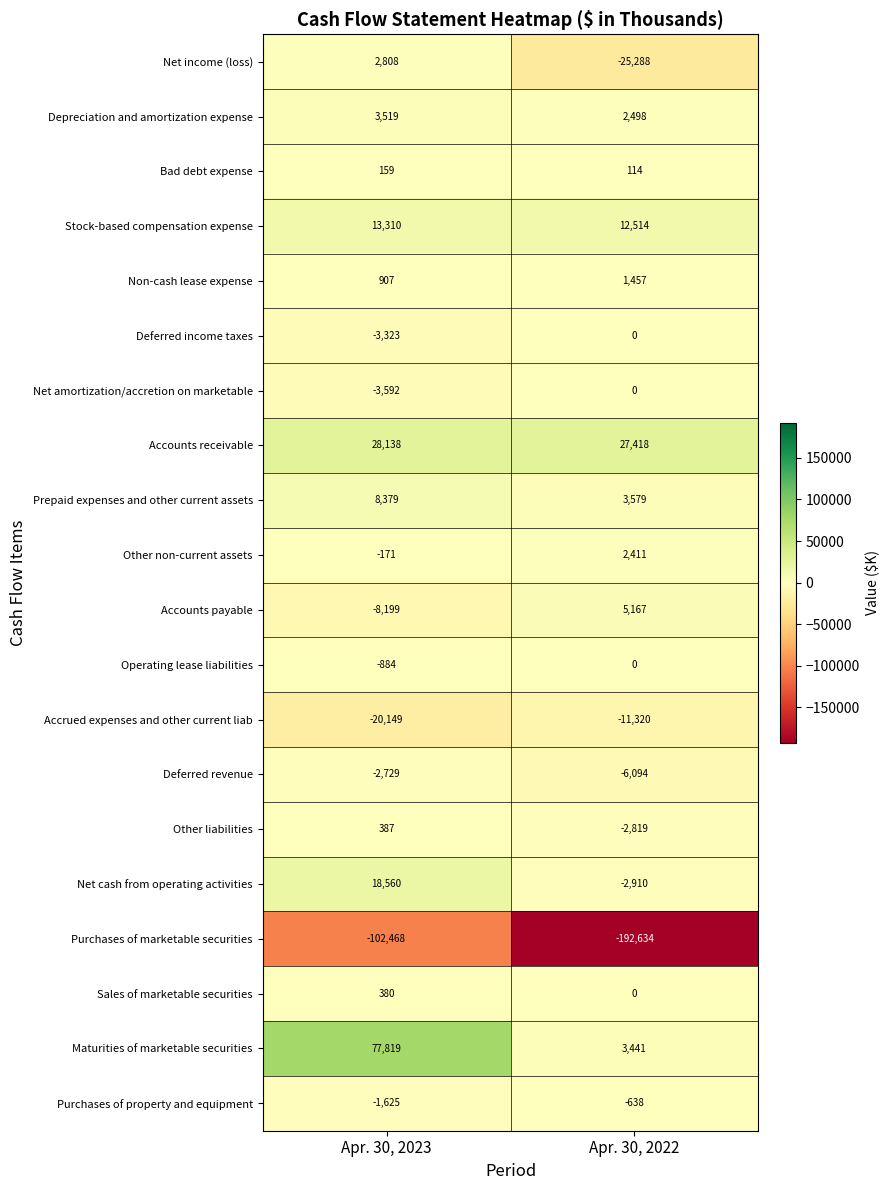

Which category has the lowest value across all series?

Apr. 30, 2022